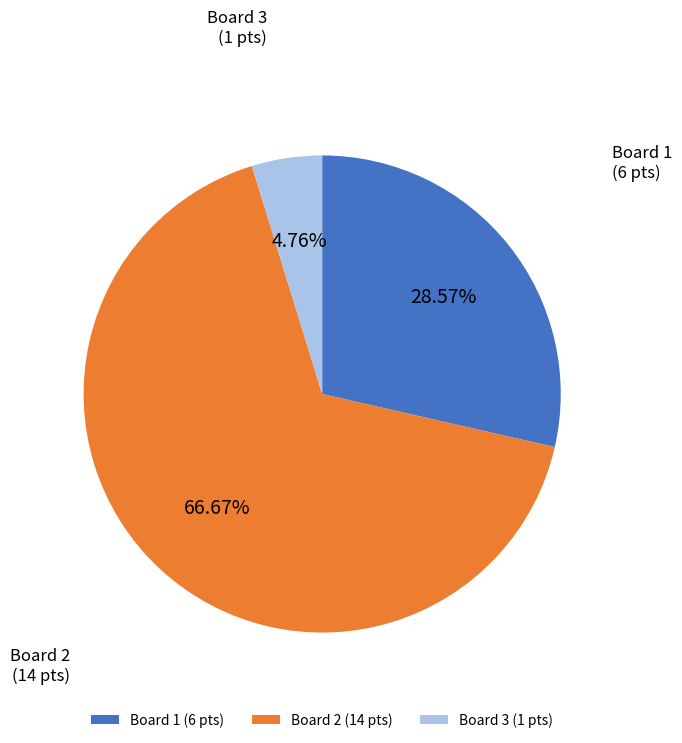

Rank the categories by value from highest to lowest.

Board 2 (14 pts), Board 1 (6 pts), Board 3 (1 pts)